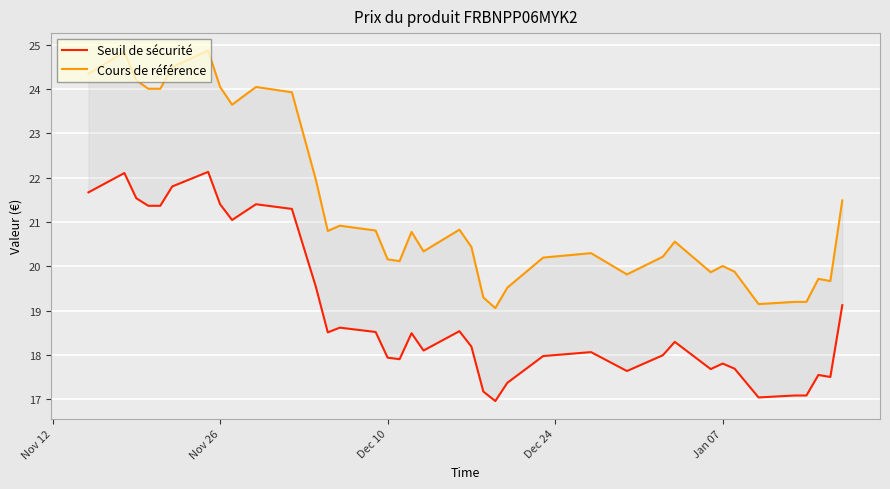

At which category does Cours de référence reach its first local peak?

Nov 26